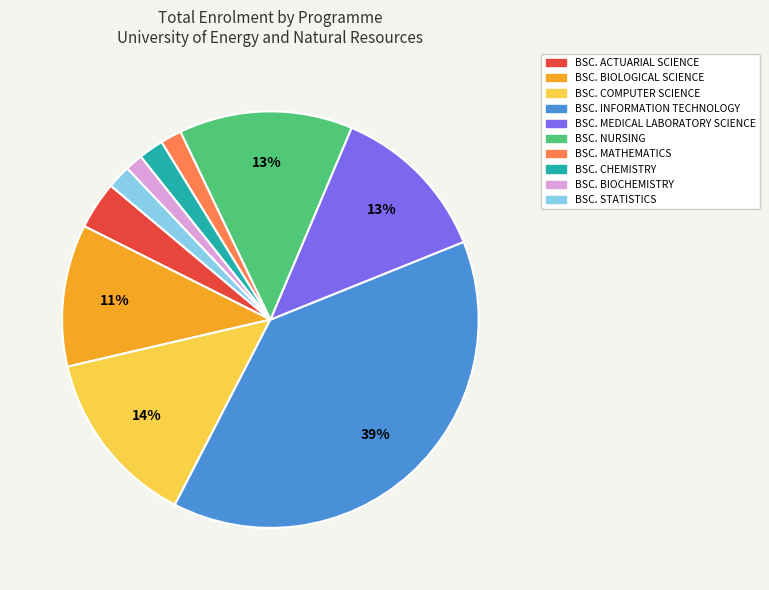

The BSC. COMPUTER SCIENCE slice represents 4% of the pie. True or false?

False